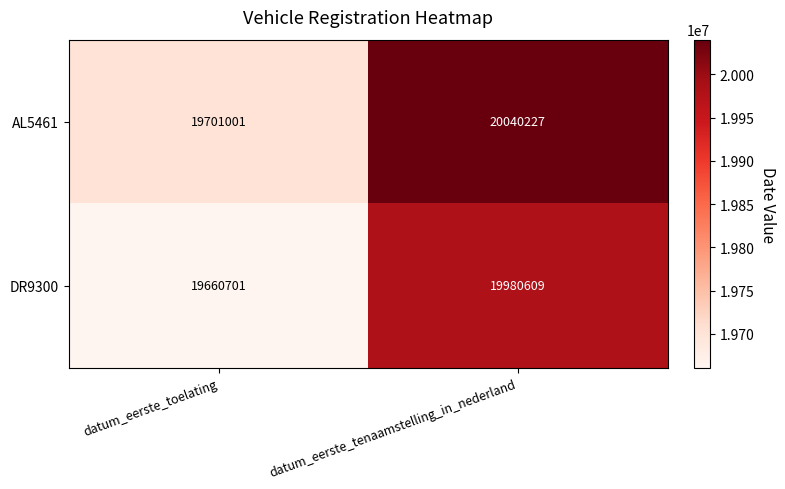

The value of DR9300 at datum_eerste_tenaamstelling_in_nederland is 33332385. True or false?

False